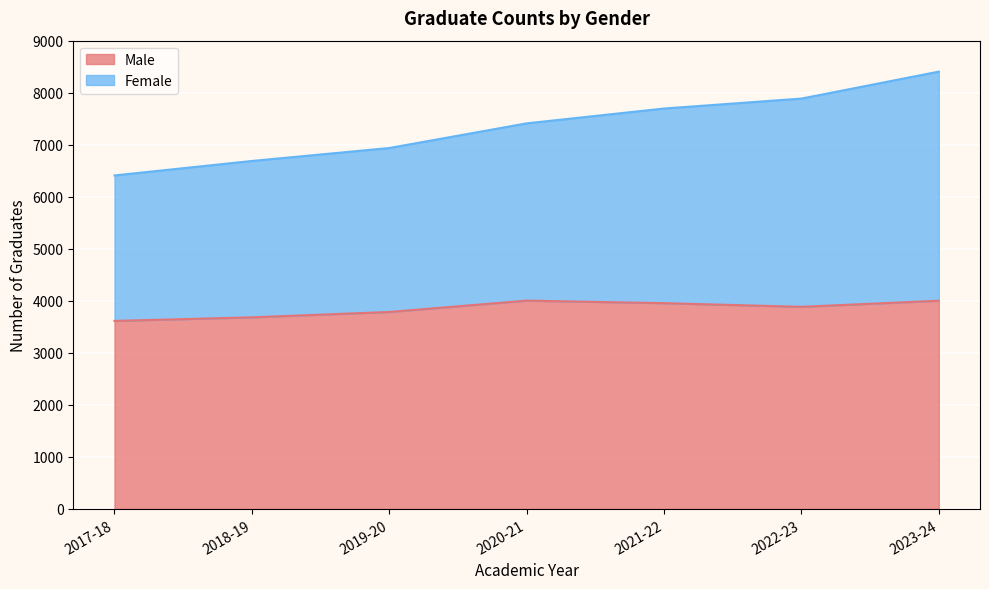

What is the sum of the Male values at 2020-21 and 2018-19?

7687